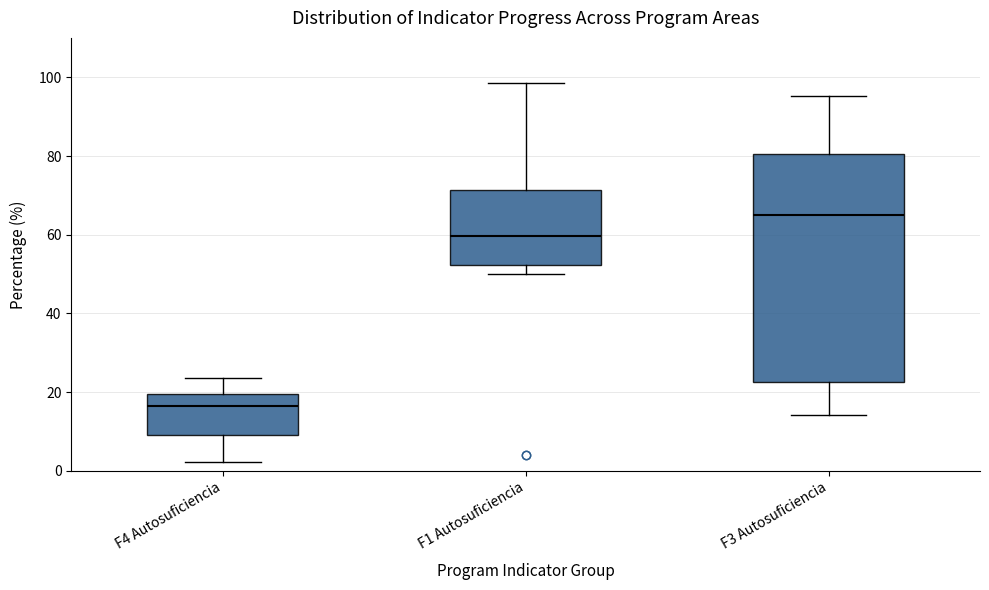

Comparing the boxes themselves (not the whiskers), which one is the tallest?

F3 Autosuficiencia